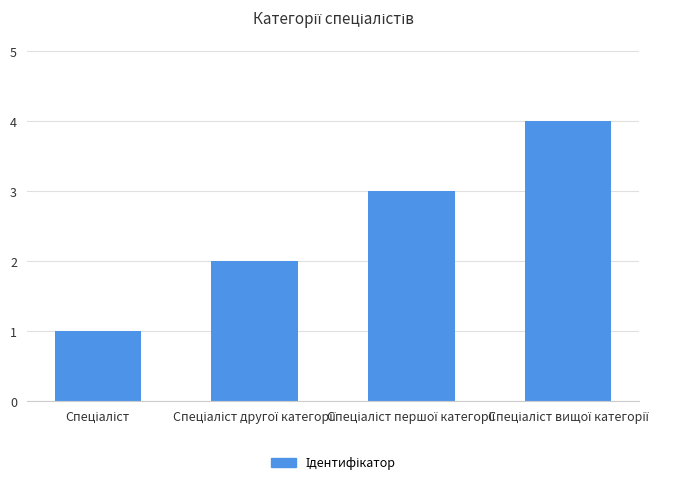

What is the maximum value shown in the chart?

4